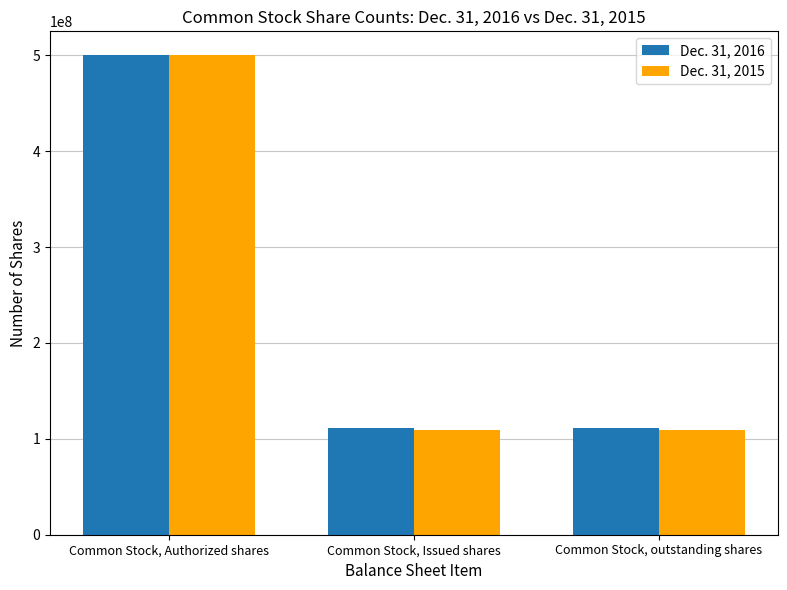

What is the difference between the Dec. 31, 2016 values at Common Stock, Issued shares and Common Stock, Authorized shares?

388946266